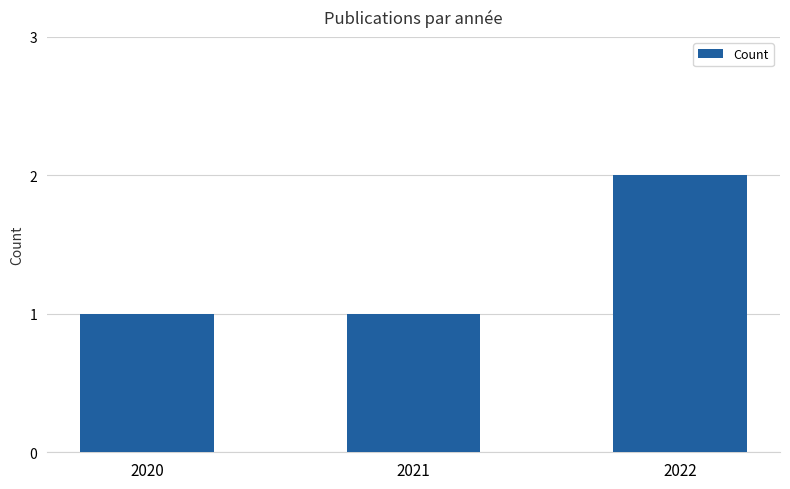

Is it true that the value at 2021 is 1?

True